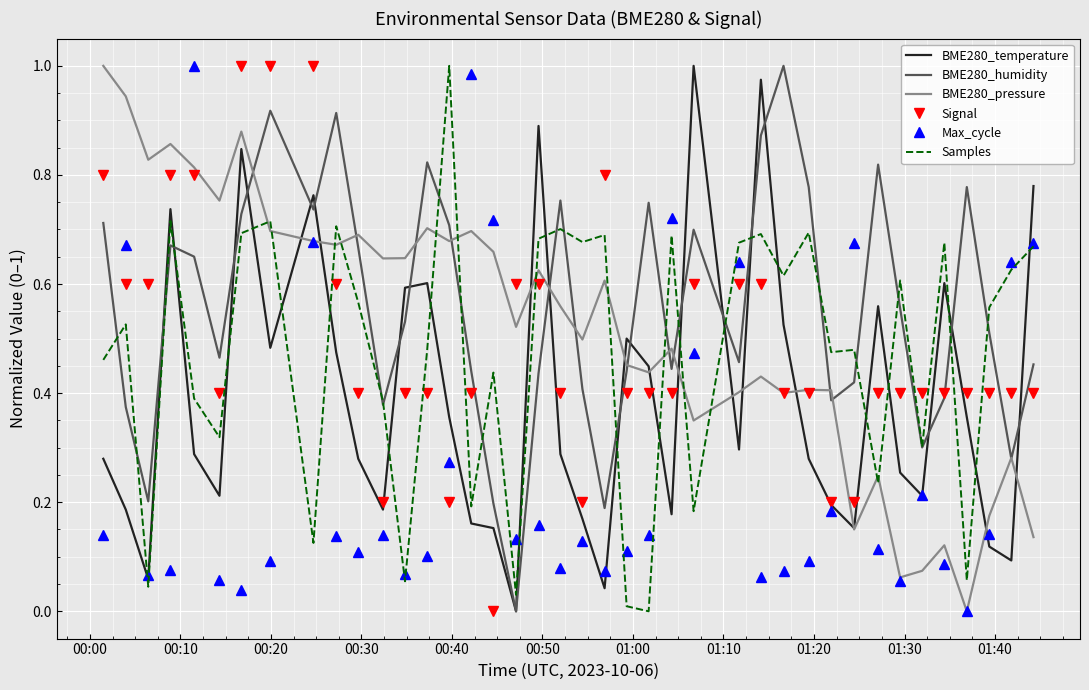

True or false: Signal and Max_cycle intersect in this chart.

True